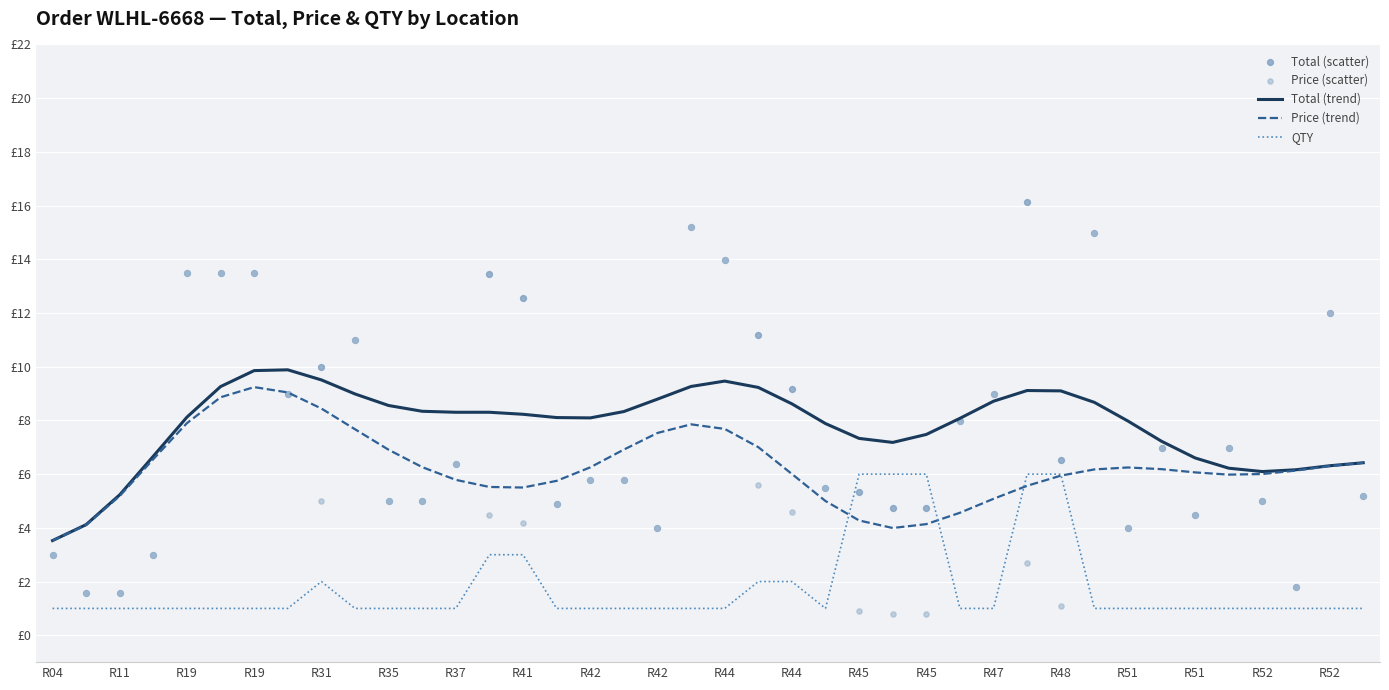

Is the value of Price (trend) at R48 greater than the value of Price (scatter) at R42?

Yes